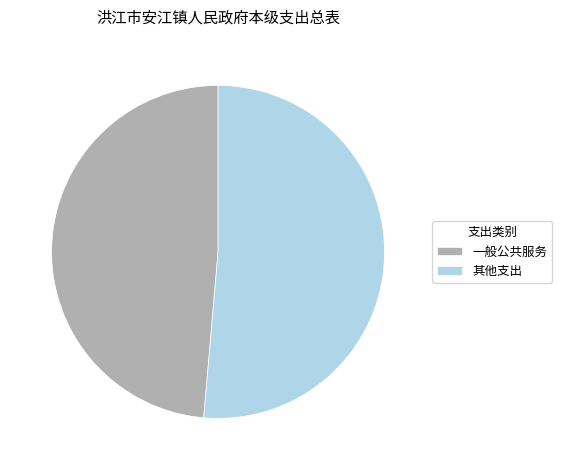

Is it true that 其他支出 is 40% of the pie?

False